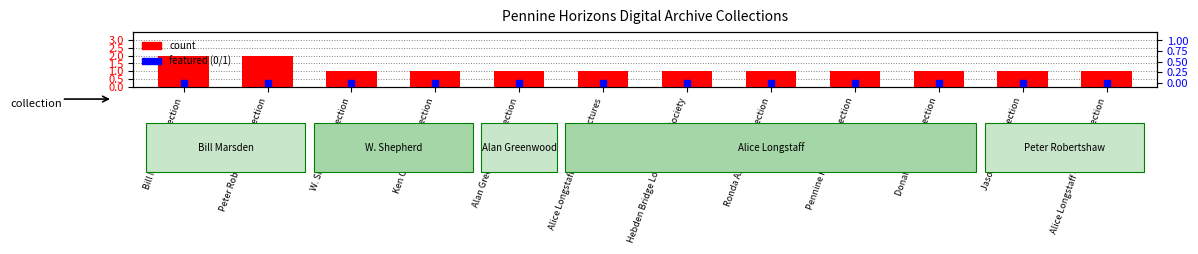

Is the value of featured (0/1) at Ronda Ashworth collection greater than the value of count at Ronda Ashworth collection?

No